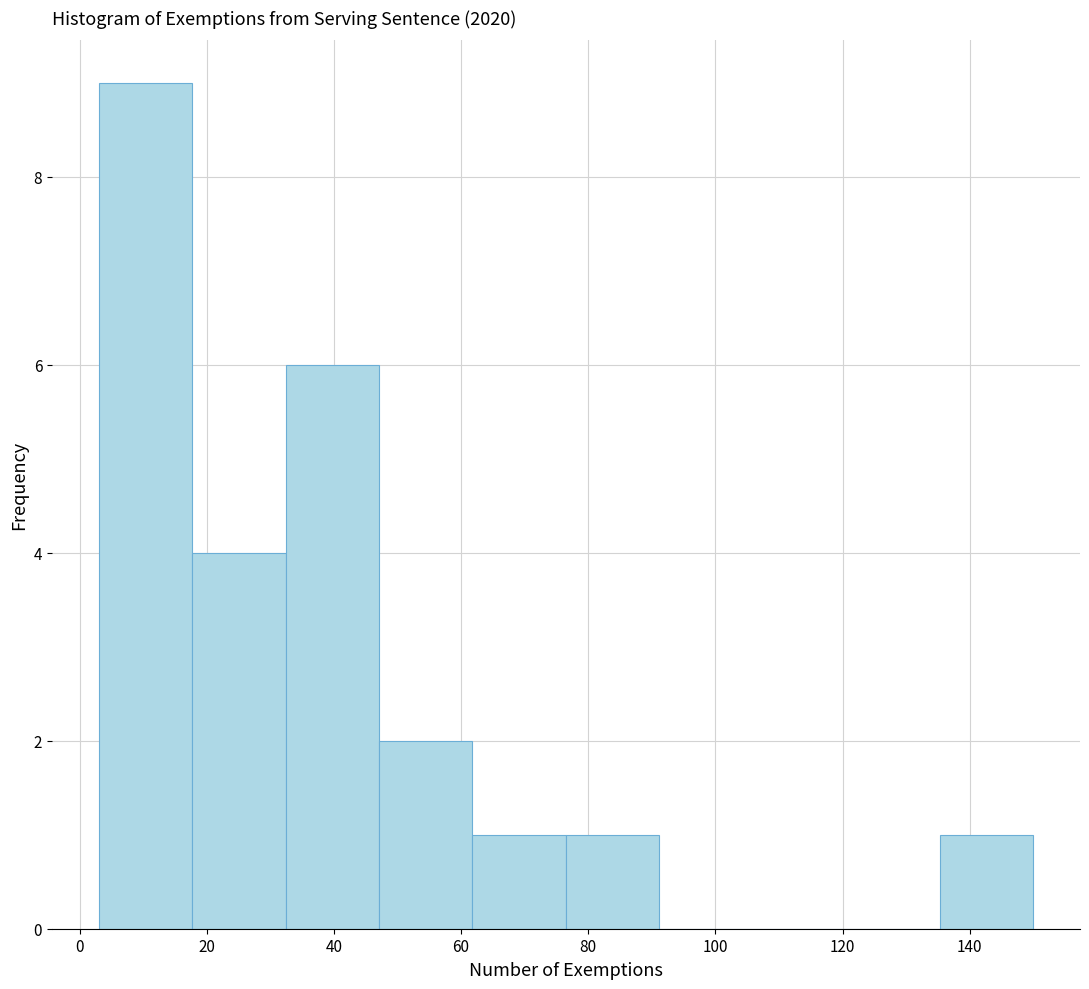

How tall is the bar that spans 136 to 150 on the x-axis? Neither the bar edges nor the heights are printed on the chart, so give them approximately, as read against the axes.

1